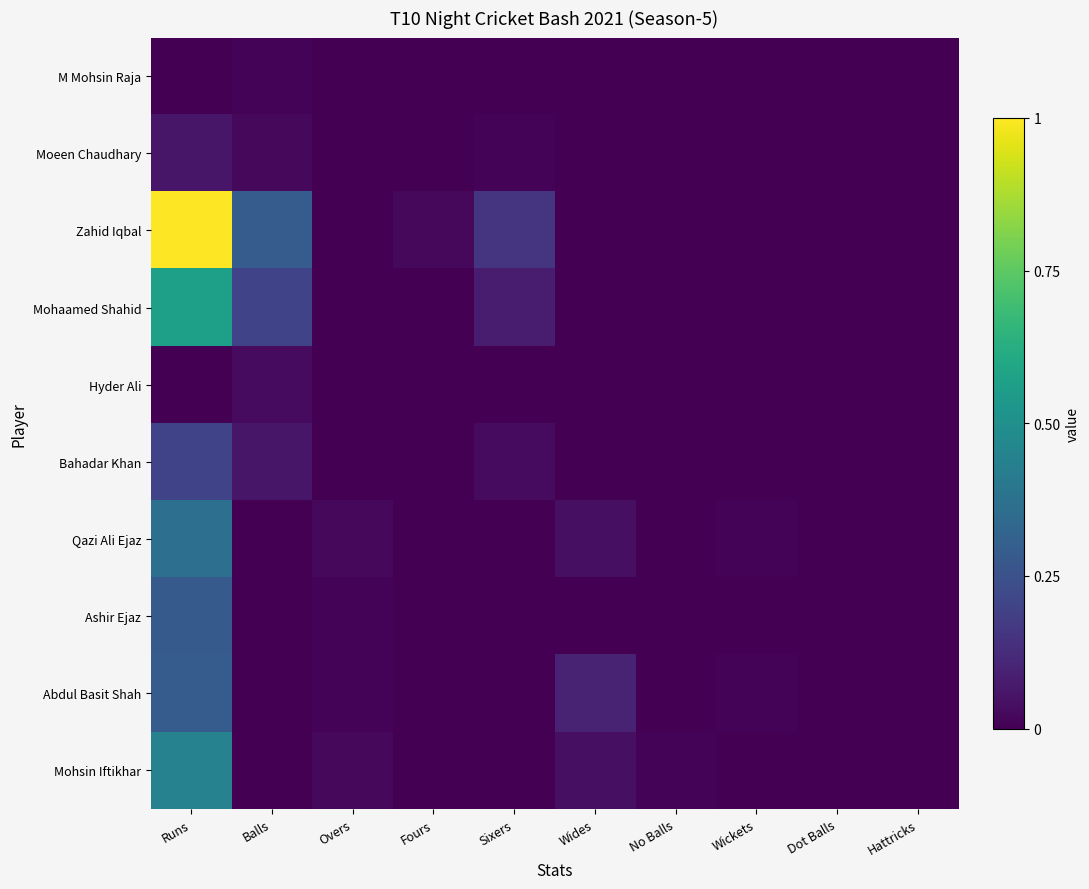

Which series has the widest spread of values?

Zahid Iqbal